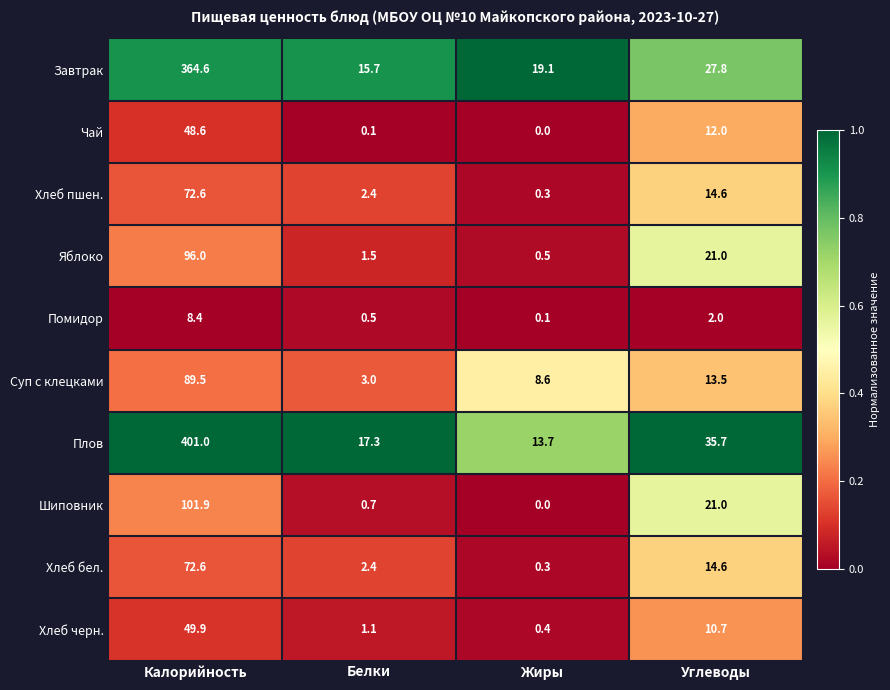

List the labels in order of Яблоко value, smallest first.

Жиры, Белки, Углеводы, Калорийность